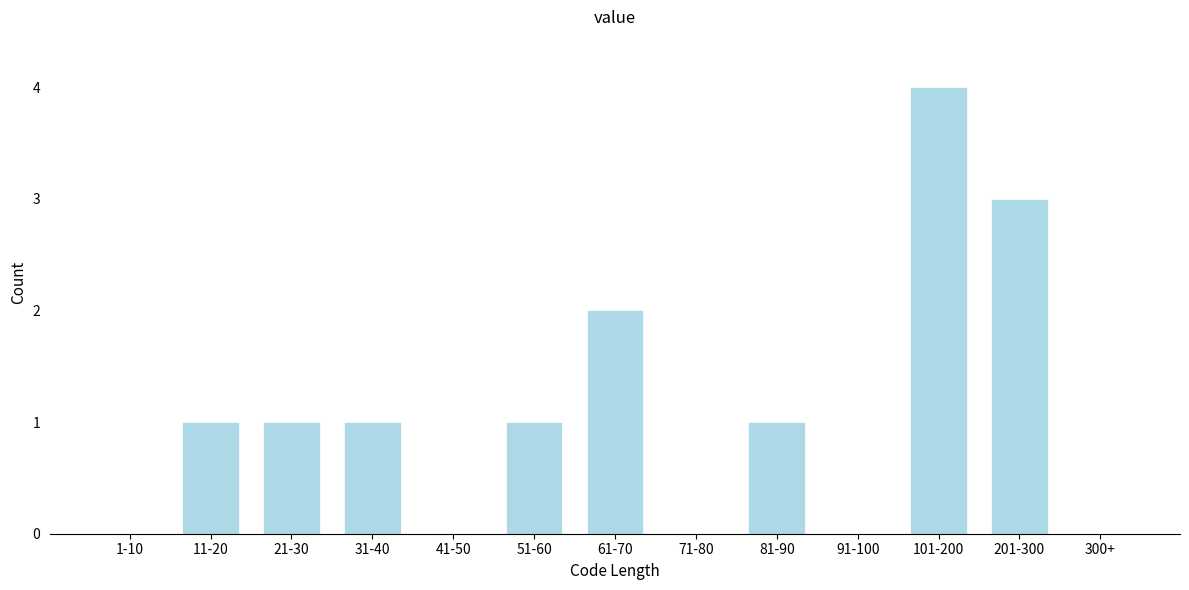

Reading left to right, transcribe all the data shown in this chart.

1-10=0	11-20=1	21-30=1	31-40=1	41-50=0	51-60=1	61-70=2	71-80=0	81-90=1	91-100=0	101-200=4	201-300=3	300+=0